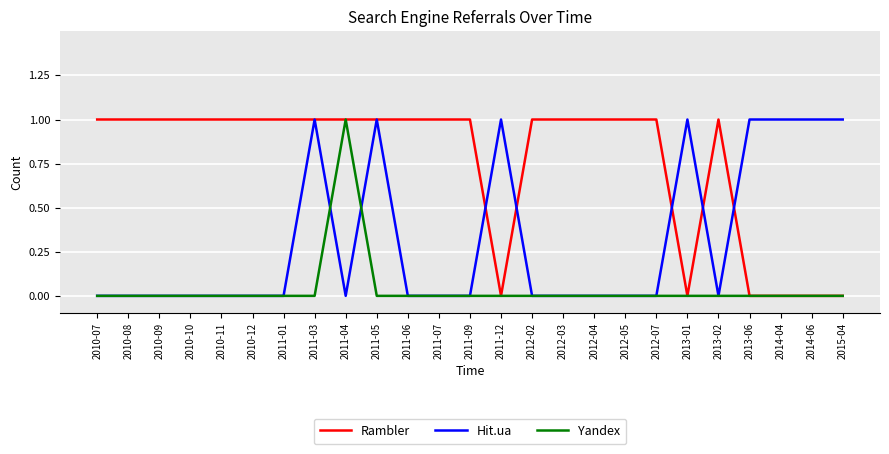

Which series has the largest total across all categories?

Rambler